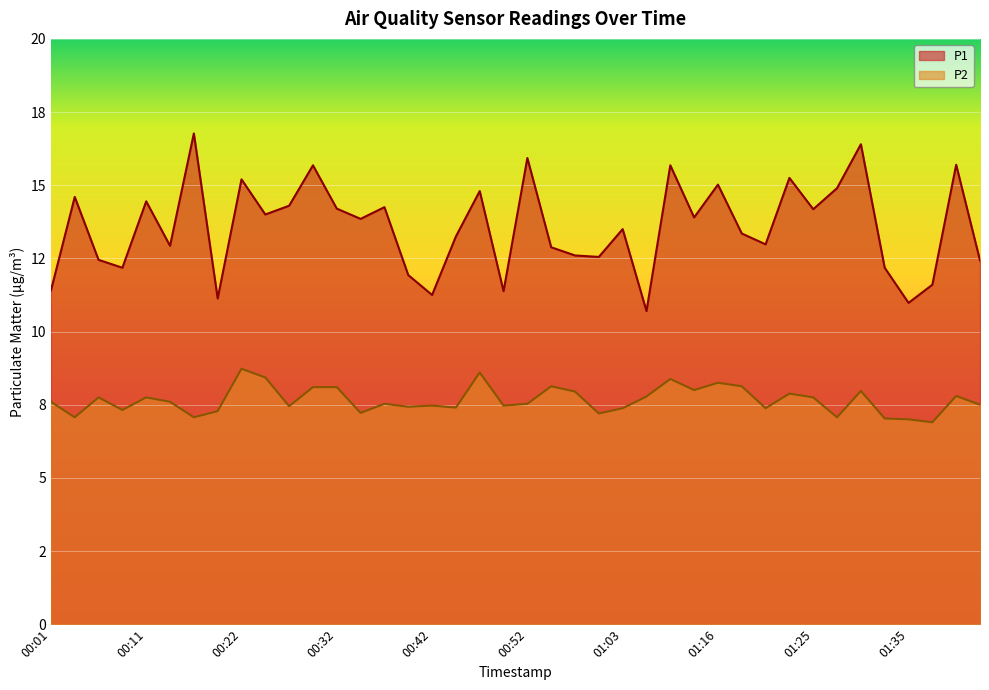

At which category does P2 reach its first local peak?

00:06